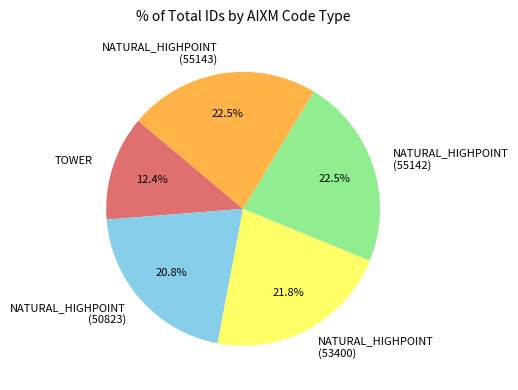

How many slices are in this pie chart?

5